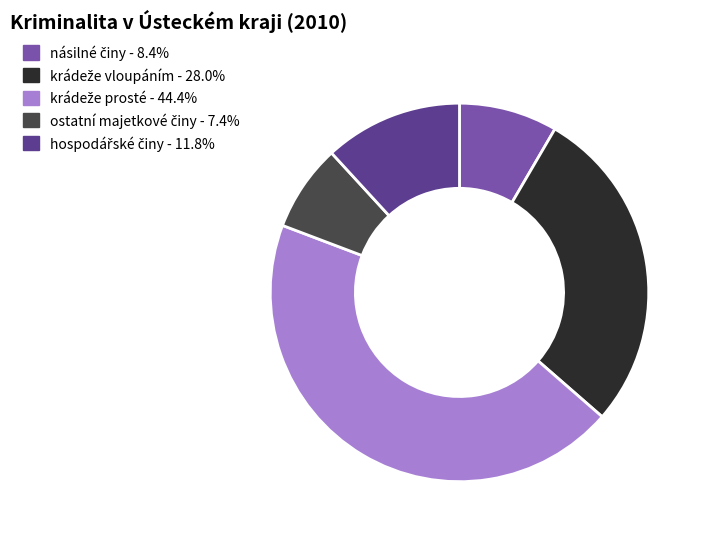

Is there any slice that represents more than half of the pie?

No